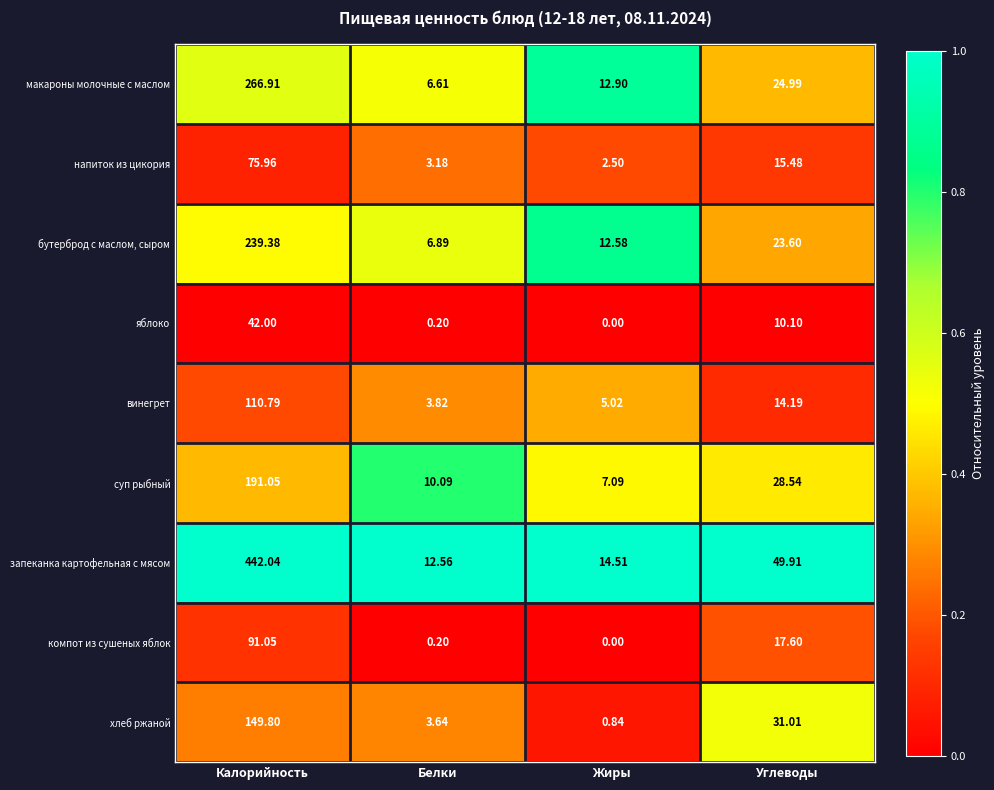

Which series has the largest range (max minus min)?

запеканка картофельная с мясом